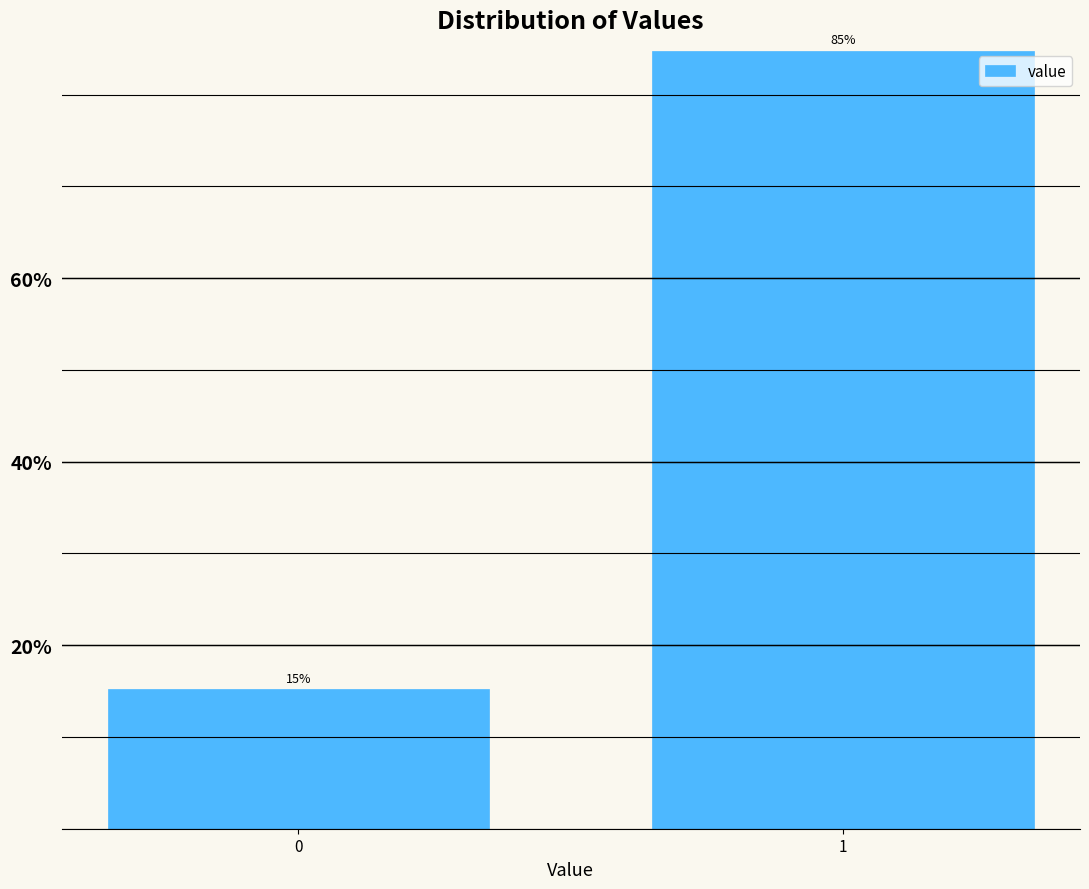

List the labels in order of value, smallest first.

0, 1